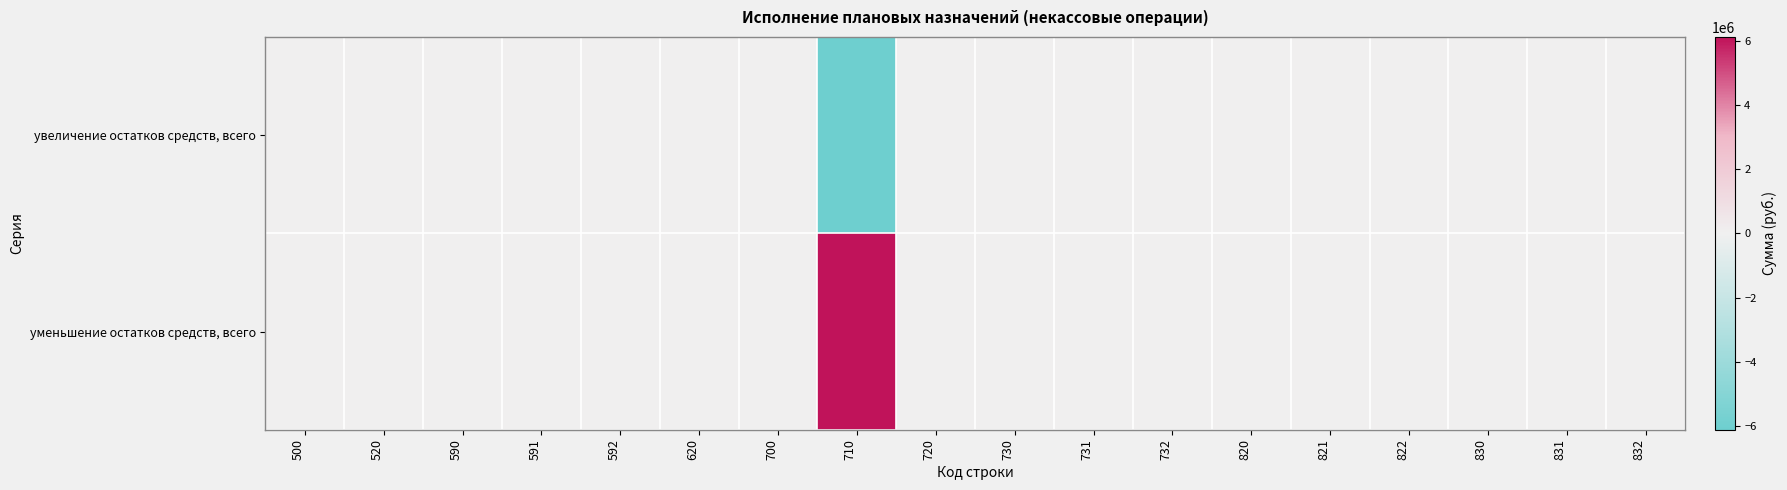

Rank the series at 831 from highest to lowest value.

увеличение остатков средств, всего, уменьшение остатков средств, всего